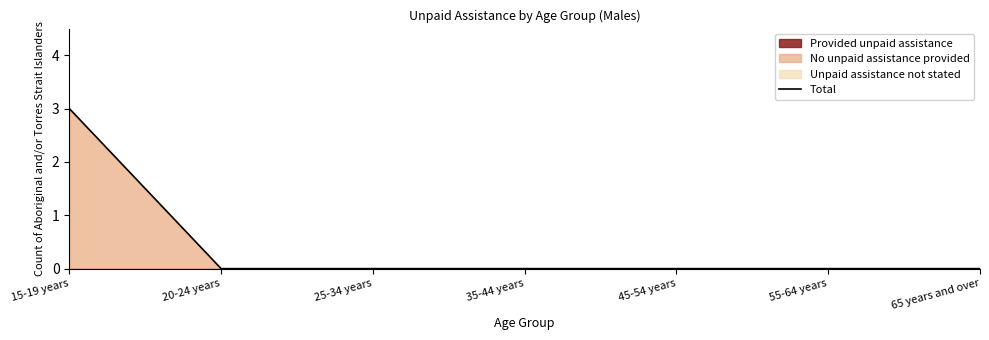

List the labels in order of value, smallest first.

20-24 years, 25-34 years, 35-44 years, 45-54 years, 55-64 years, 65 years and over, 15-19 years